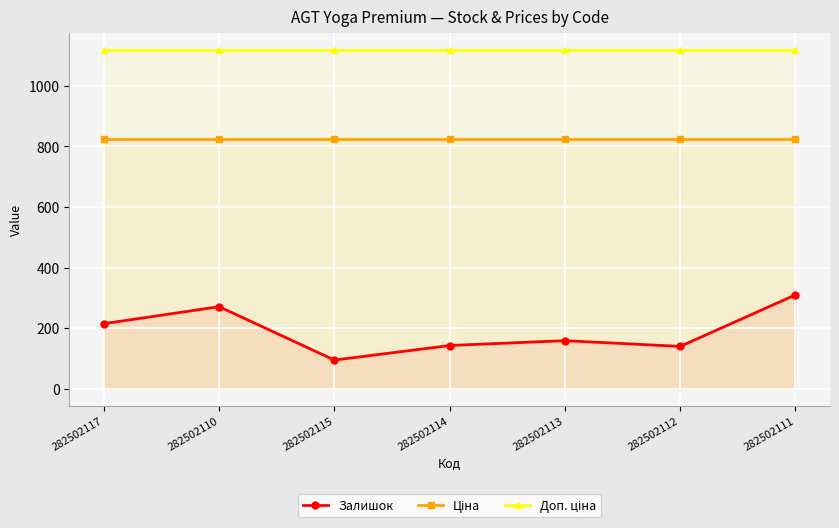

What is the lowest value of the Залишок series?

95.0